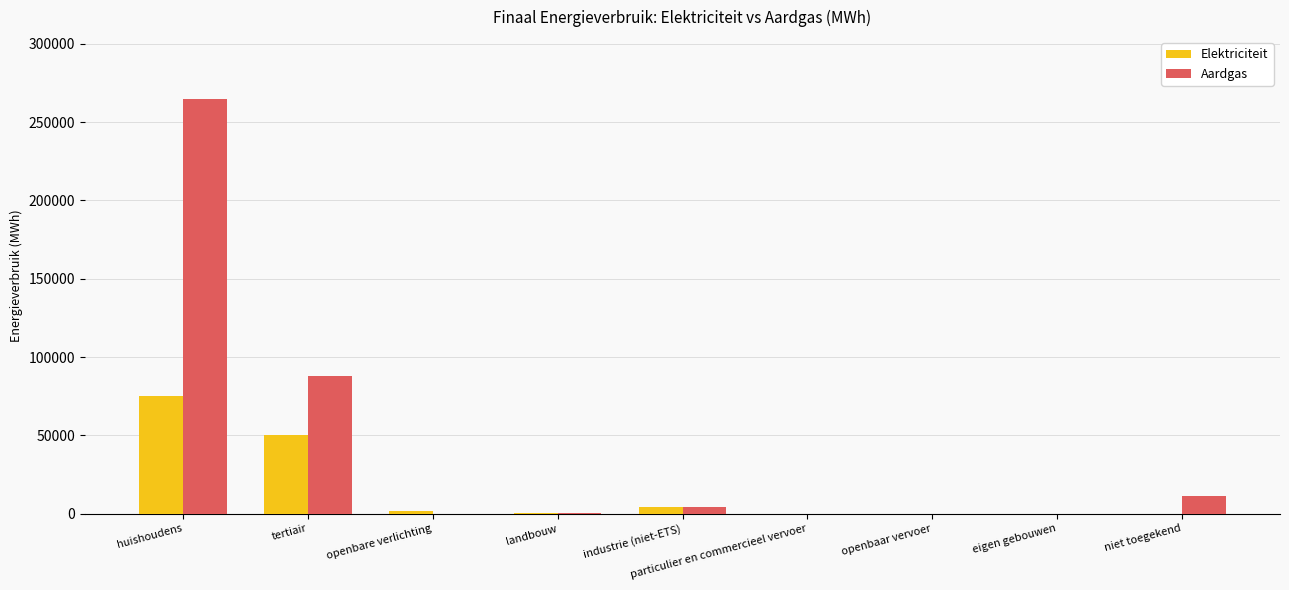

Where does the Elektriciteit series first go above 116?

huishoudens